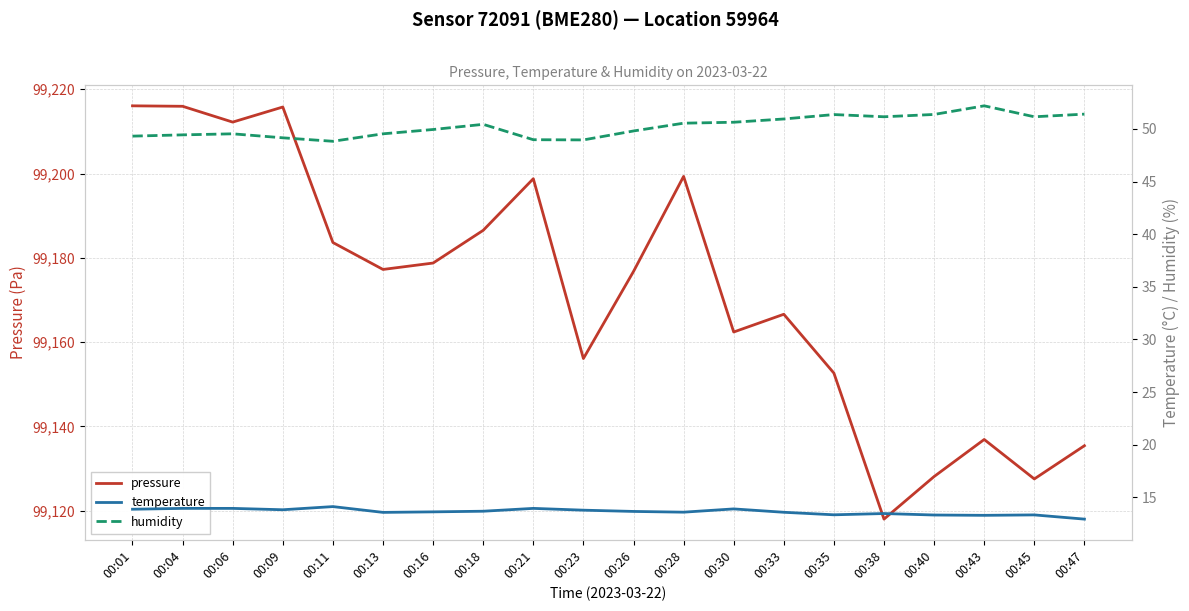

Rank the categories by temperature value from lowest to highest.

00:47, 00:43, 00:40, 00:45, 00:35, 00:38, 00:13, 00:33, 00:28, 00:16, 00:26, 00:18, 00:23, 00:09, 00:01, 00:30, 00:04, 00:06, 00:21, 00:11